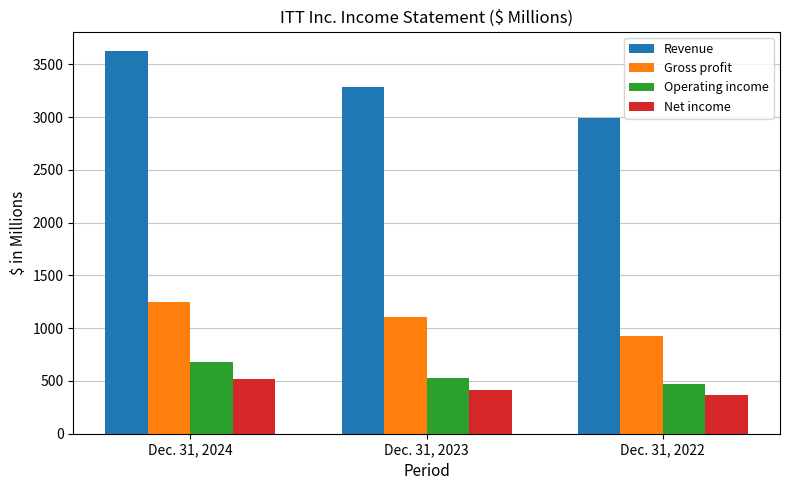

Rank the series at Dec. 31, 2024 from highest to lowest value.

Revenue, Gross profit, Operating income, Net income